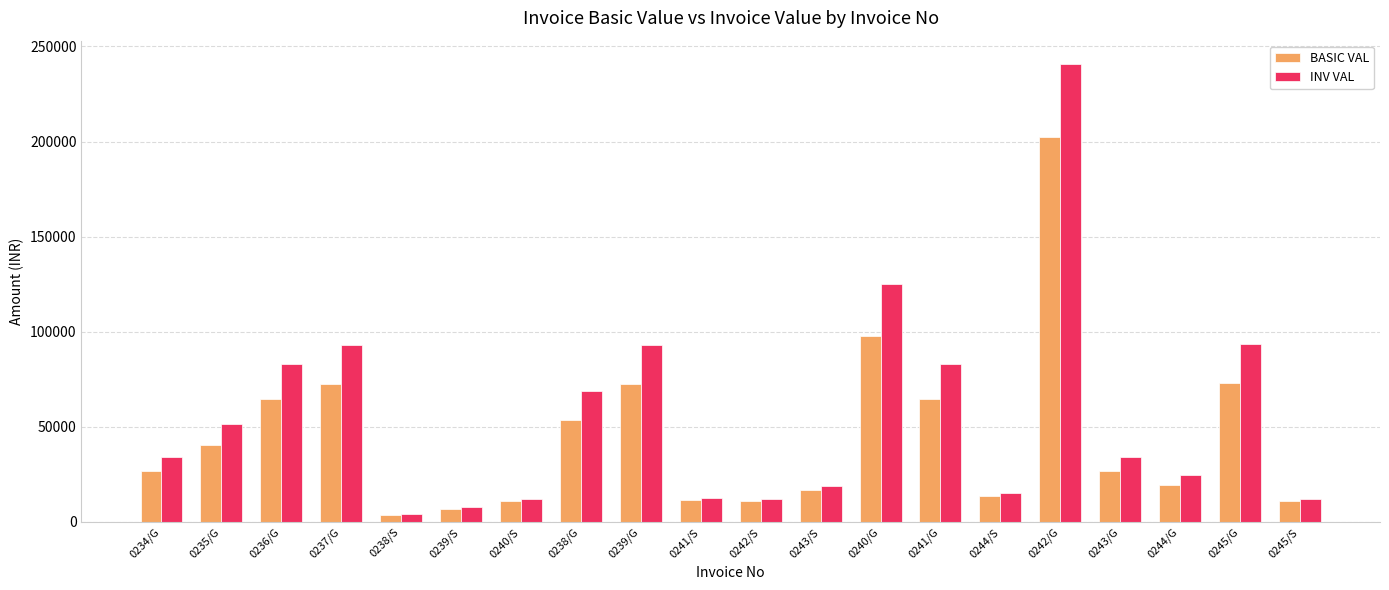

What is the difference between the BASIC VAL values at 0244/S and 0241/G?

50973.5